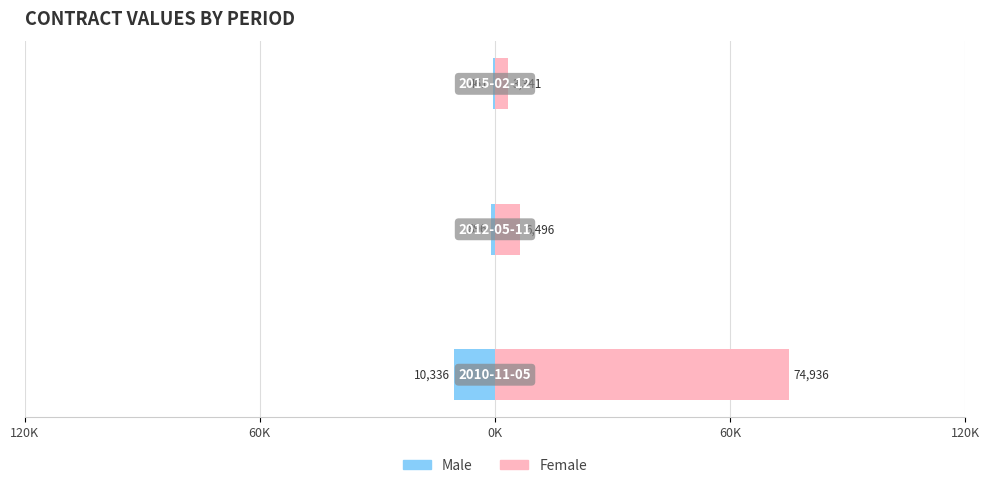

Is it true that Female equals 4787.2 at 0K?

False